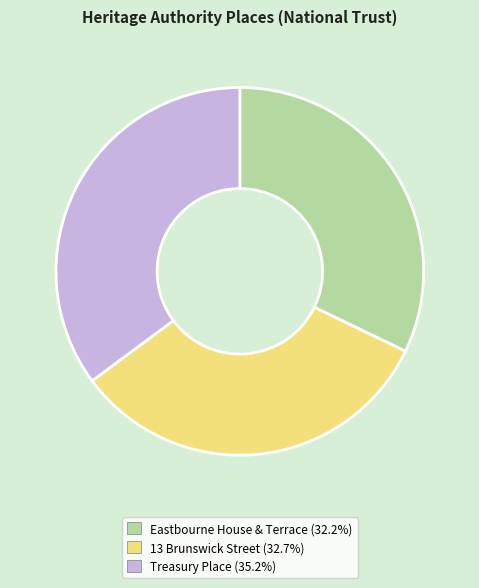

Does any single category account for the majority?

No